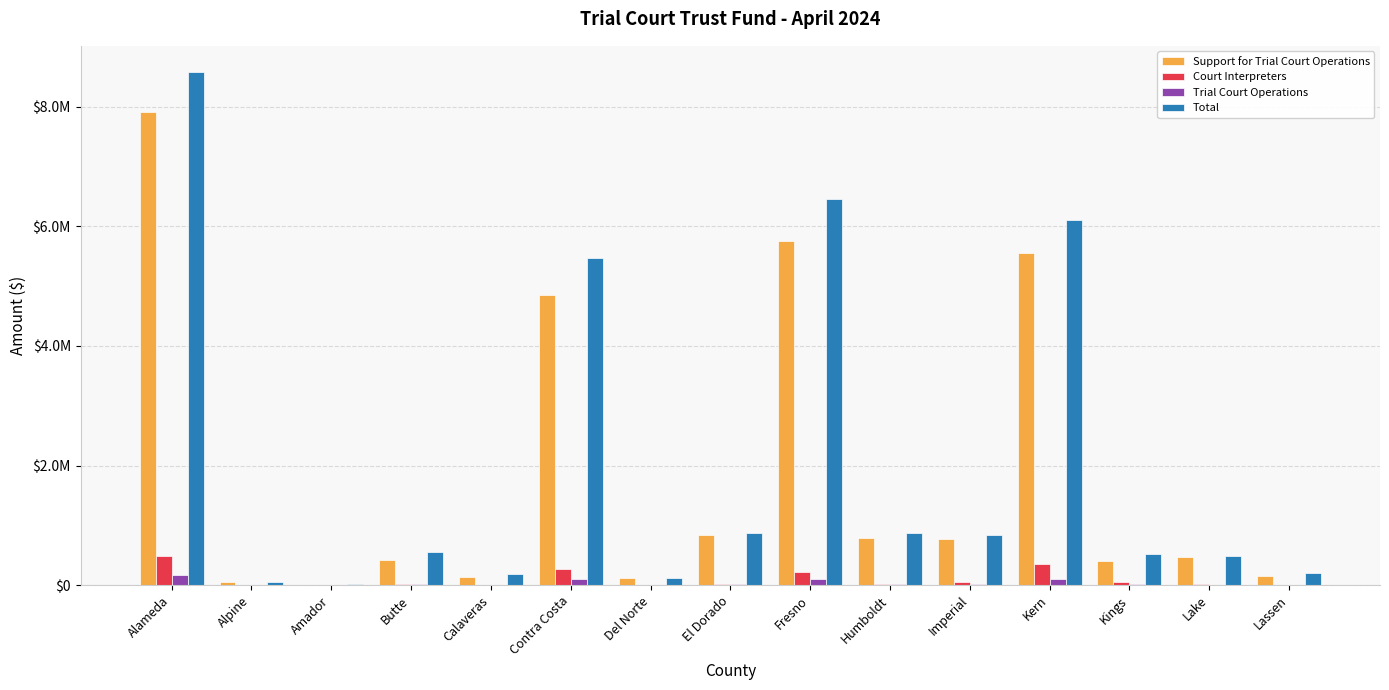

What is the maximum value for Total?

8592386.6